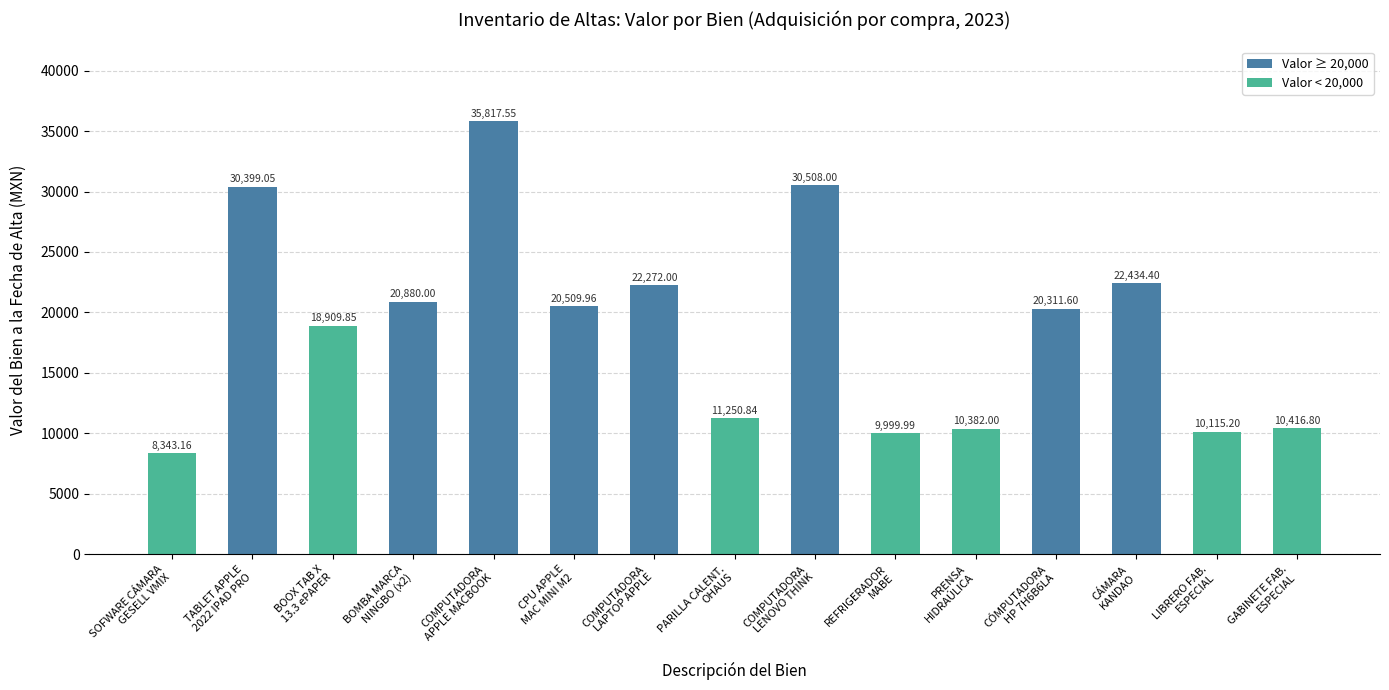

What is the value of the 15th bar from the left?

10416.8